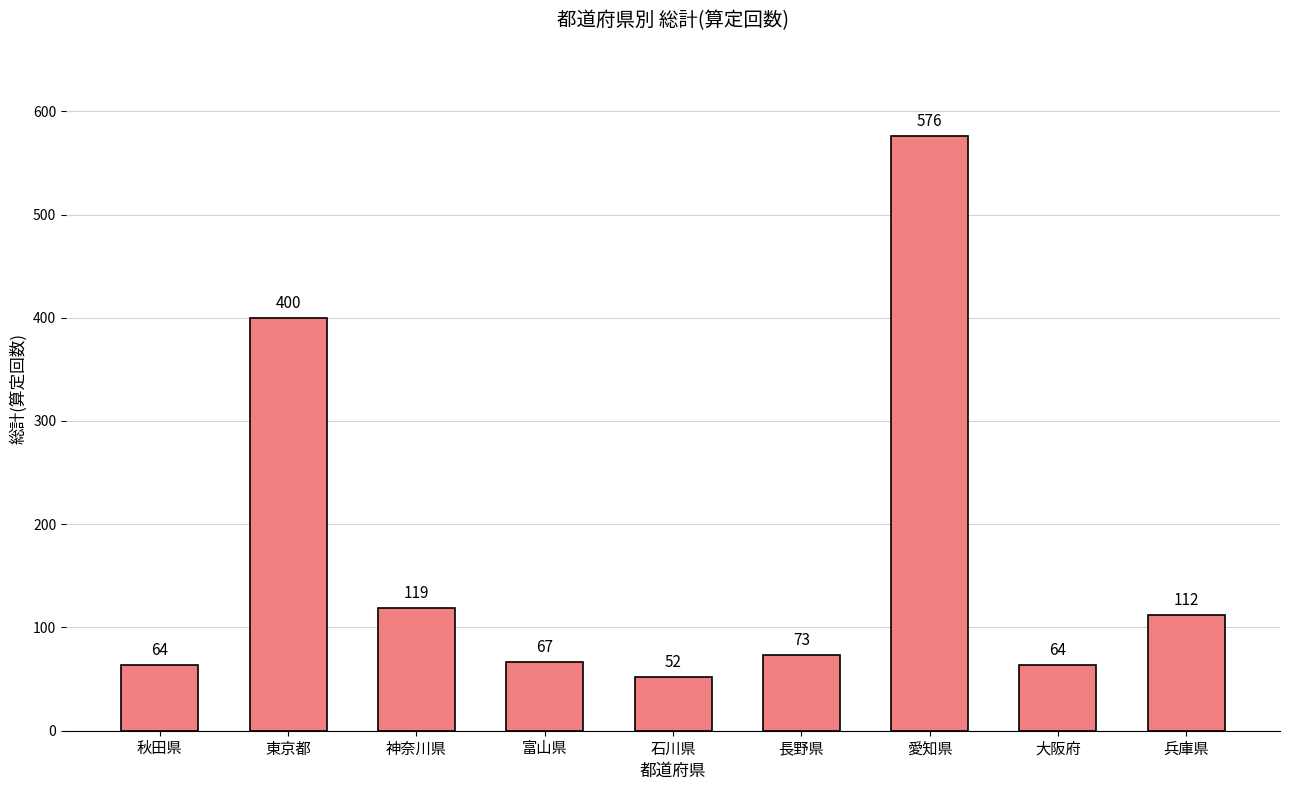

What is the difference between the values at 東京都 and 富山県?

333